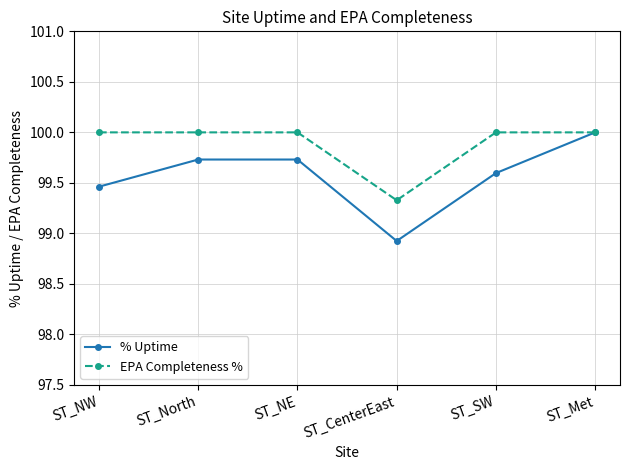

What is the total value across all series at ST_SW?

199.6